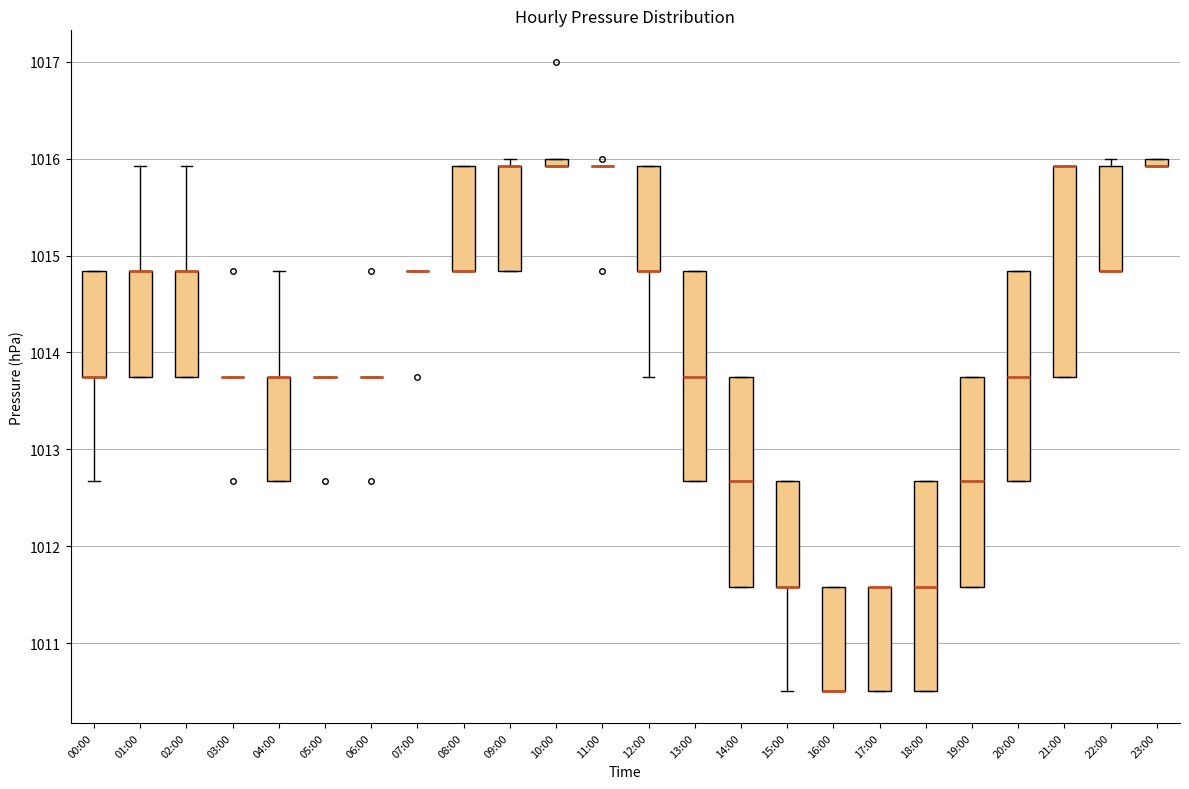

Where is the upper edge of the box for 02:00 on the y-axis? The values are not printed on the chart, so give them approximately, as read against the axis.

1014.8